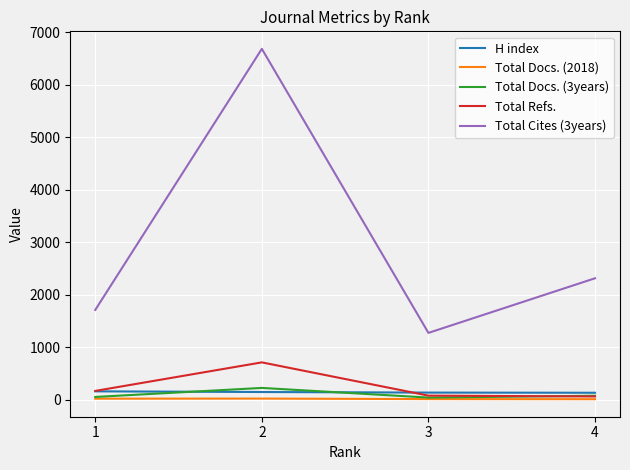

What is the highest value of the Total Refs. series?

711